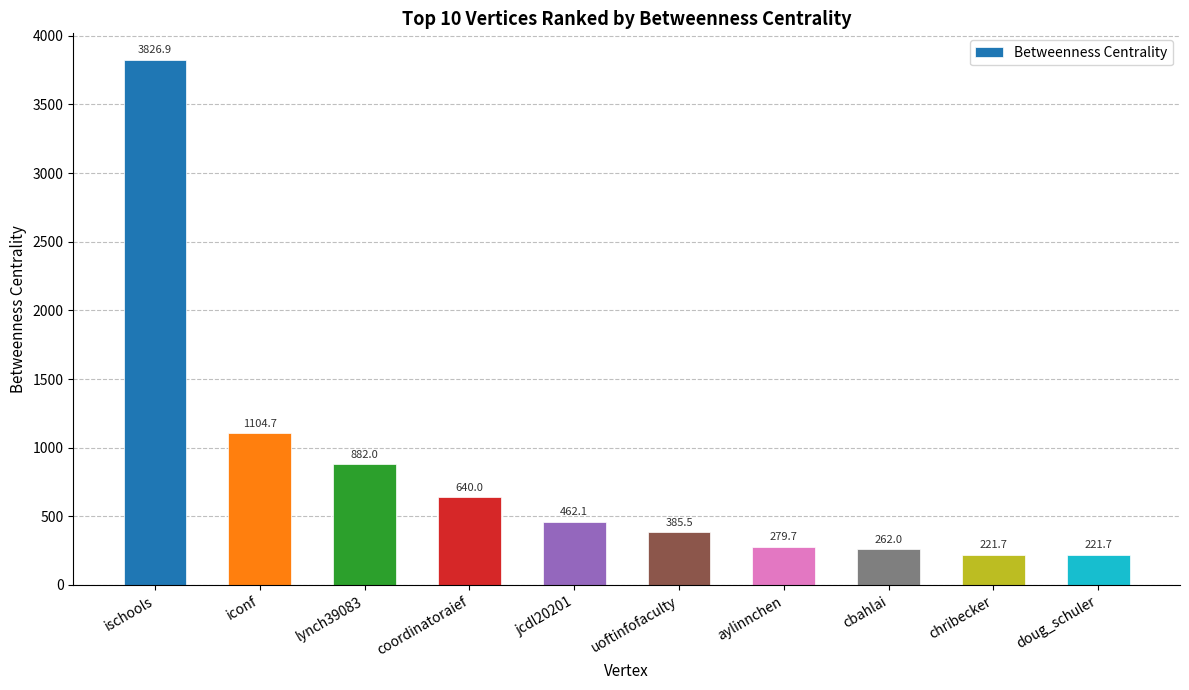

At which category does the chart reach its peak across all series?

ischools